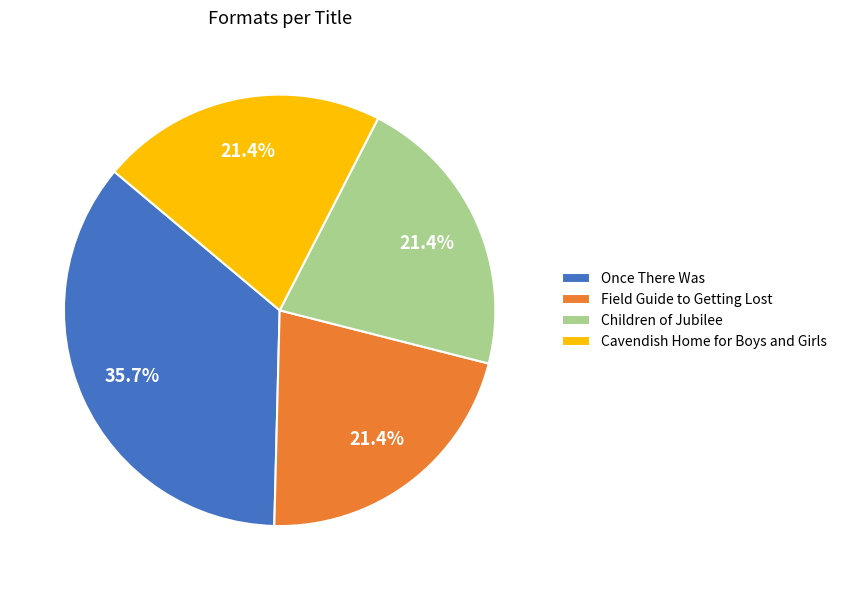

Is Field Guide to Getting Lost the majority of the pie?

No